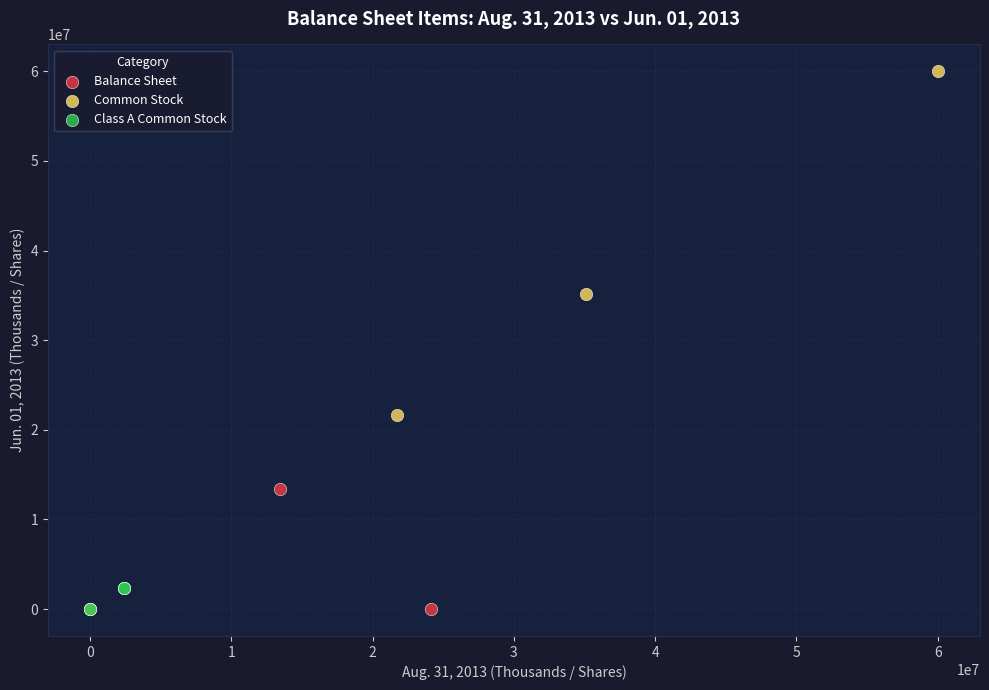

Which series has the widest spread of Y values?

Common Stock